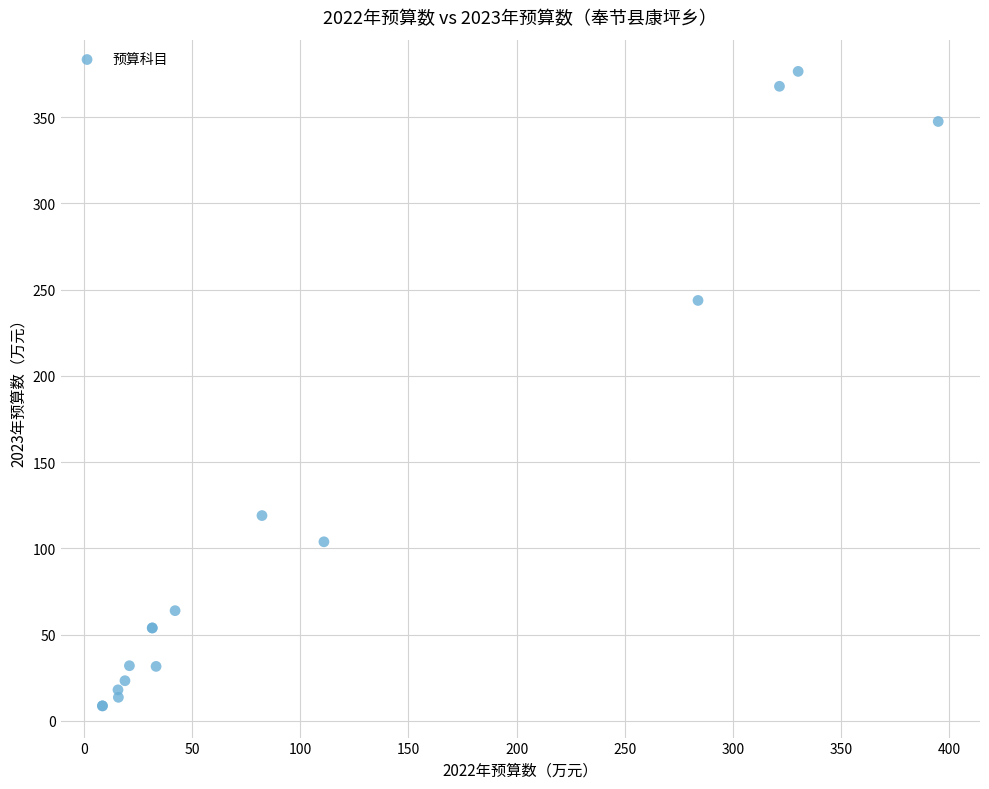

What Y value in the scatter plot is closest to 192?

243.7